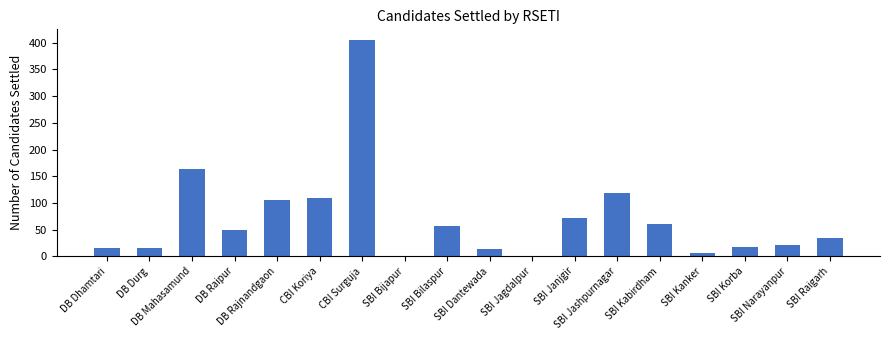

How many categories are shown in the chart?

18